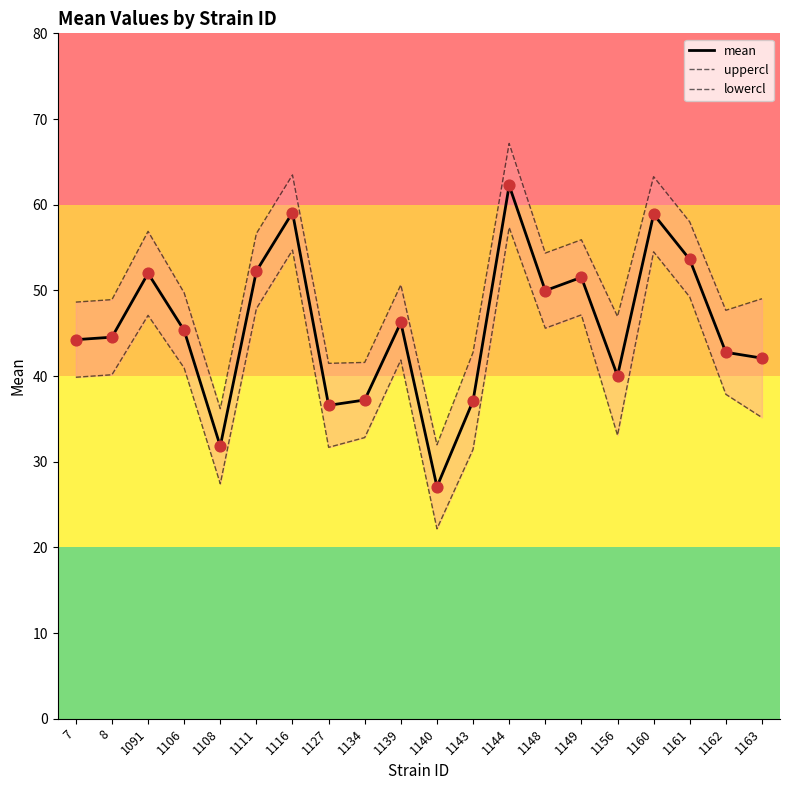

Which series has the largest Y range (max minus min)?

mean